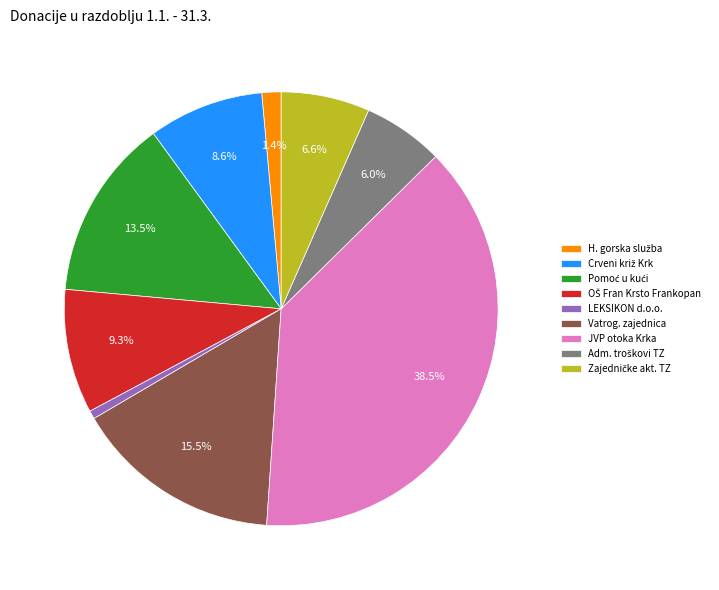

Does any single category account for the majority?

No